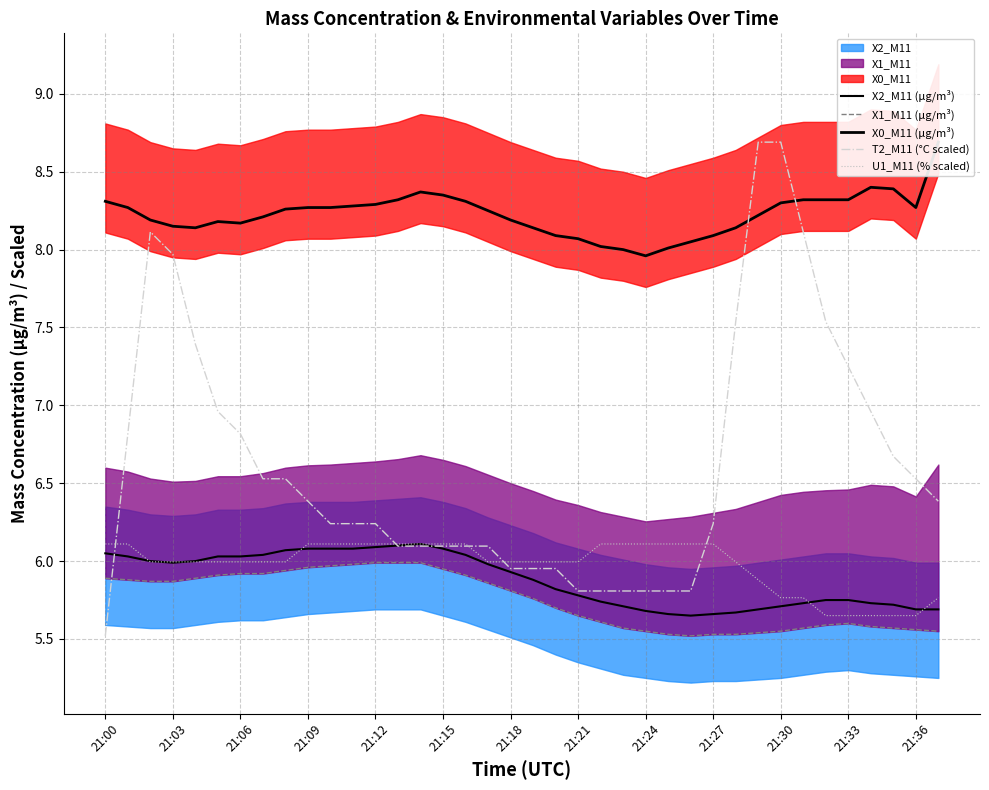

Between which two adjacent categories do U1_M11 (% scaled) and X2_M11 (μg/m³) first intersect?

21:03 and 21:06